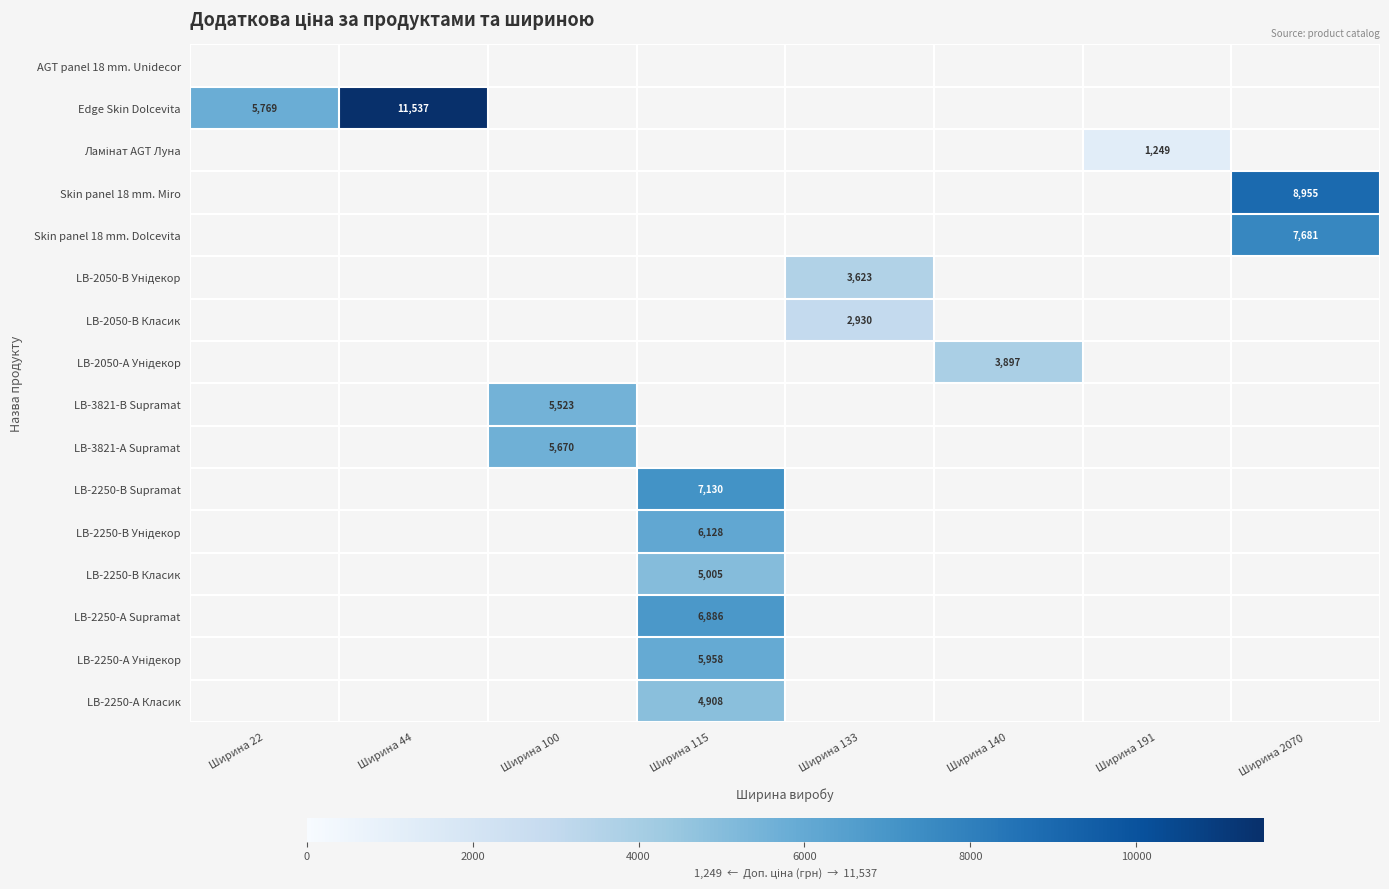

At how many categories does at least one series exceed 3974?

5